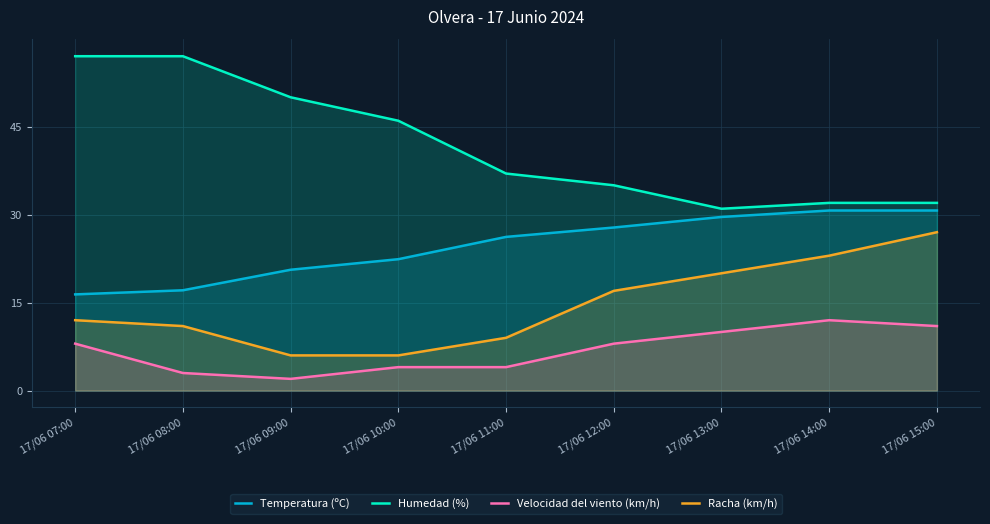

How many data points in Temperatura (ºC) are above 26?

5